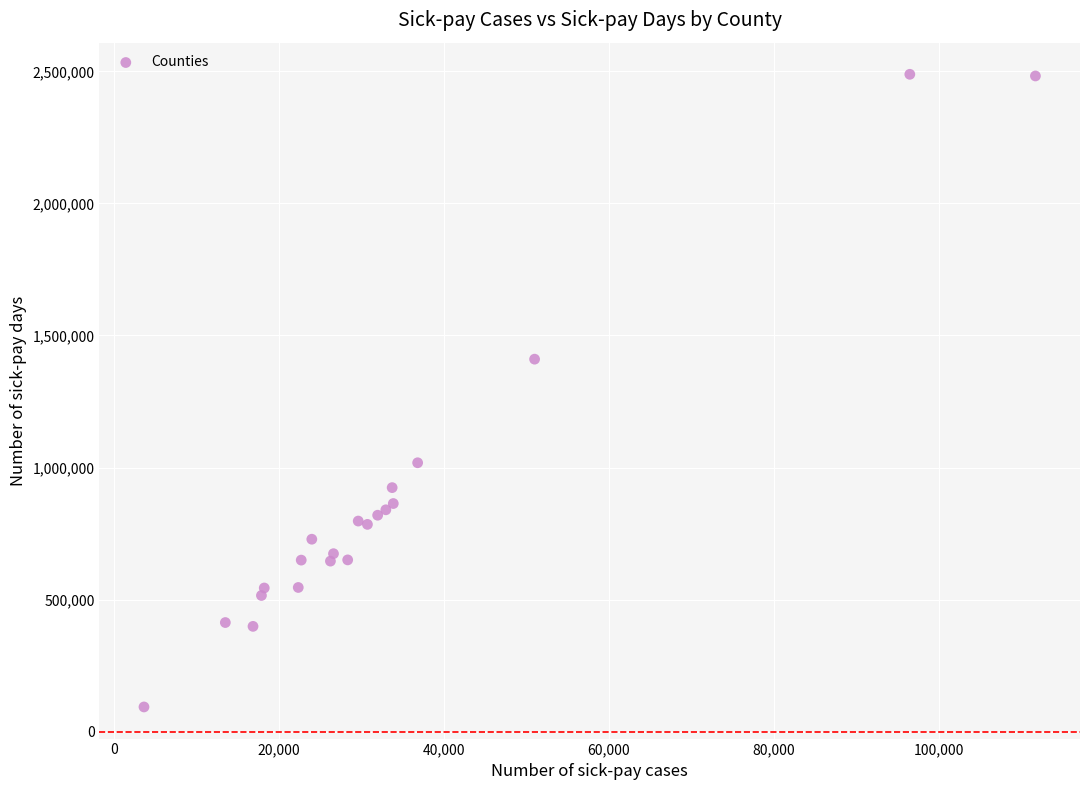

What Y value in the scatter plot is closest to 1291266?

1410365